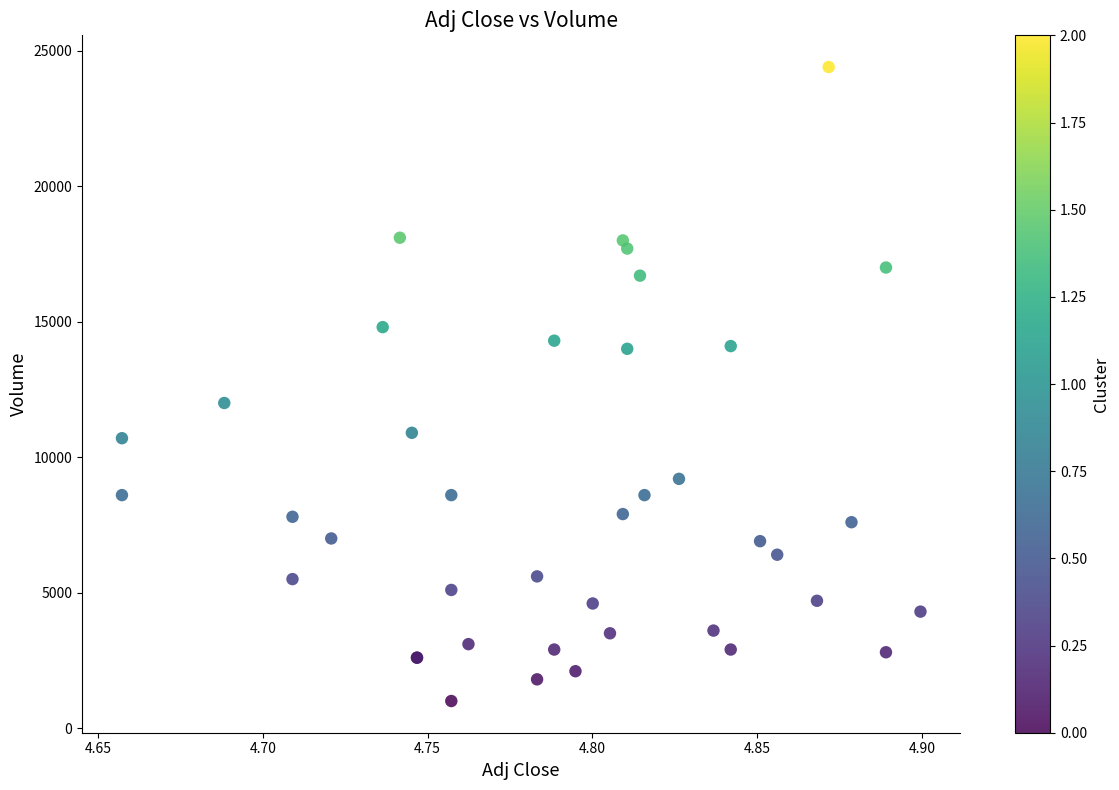

What Y value in the scatter plot is closest to 12700?

12000